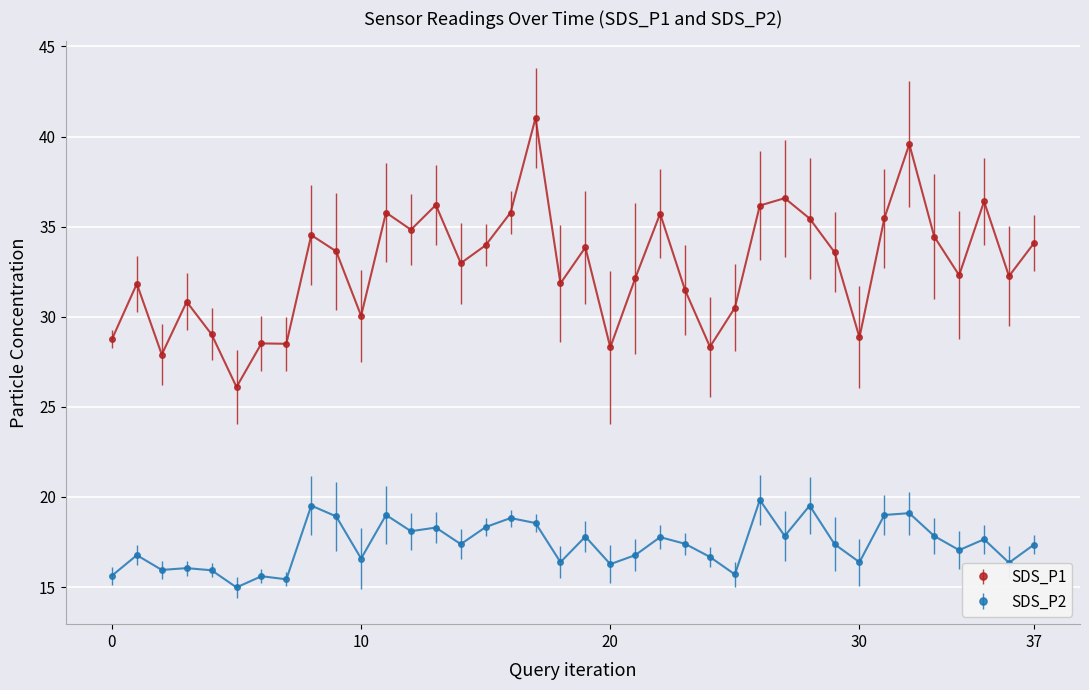

Which series has the largest range (max minus min)?

SDS_P1